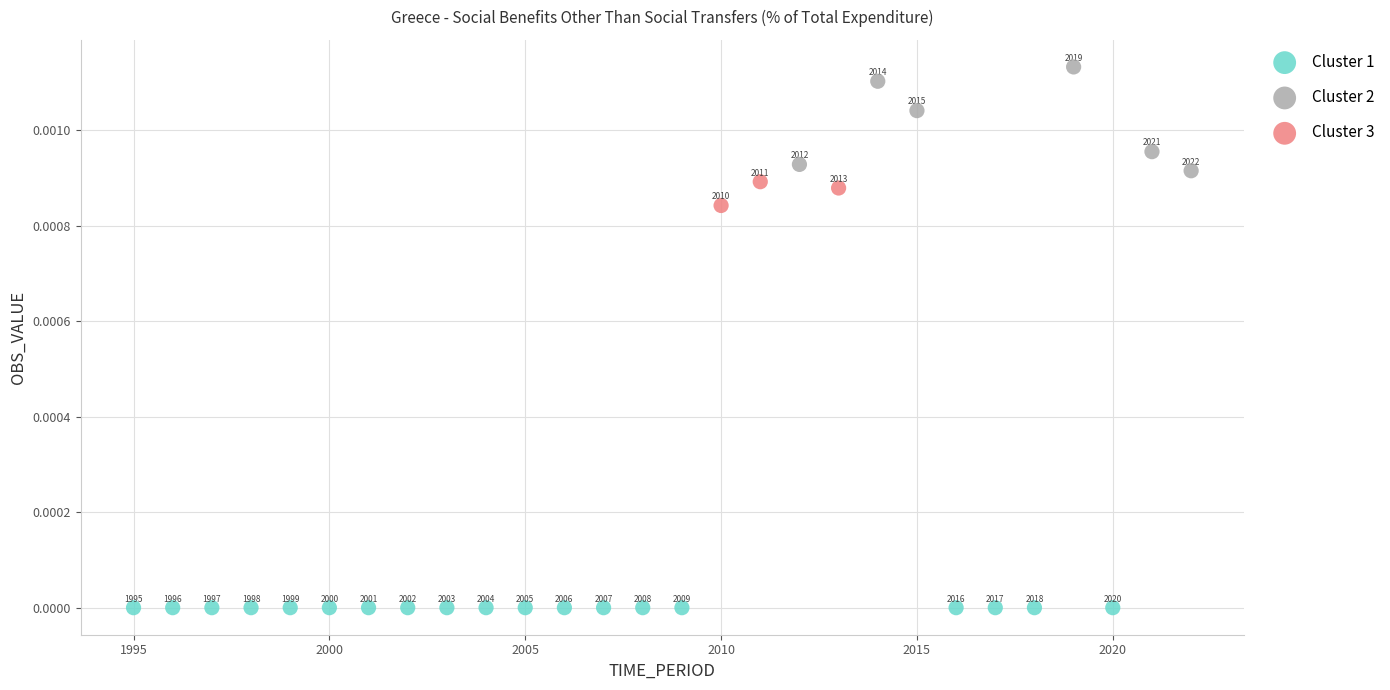

Which series reaches the minimum Y coordinate?

Cluster 1